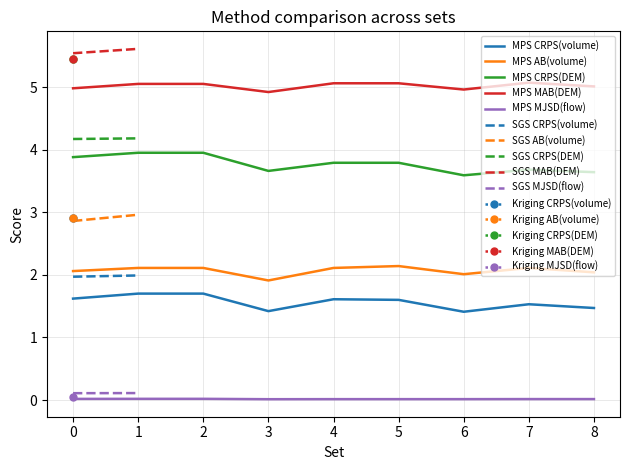

At which category does MPS AB(volume) reach its first local valley?

3